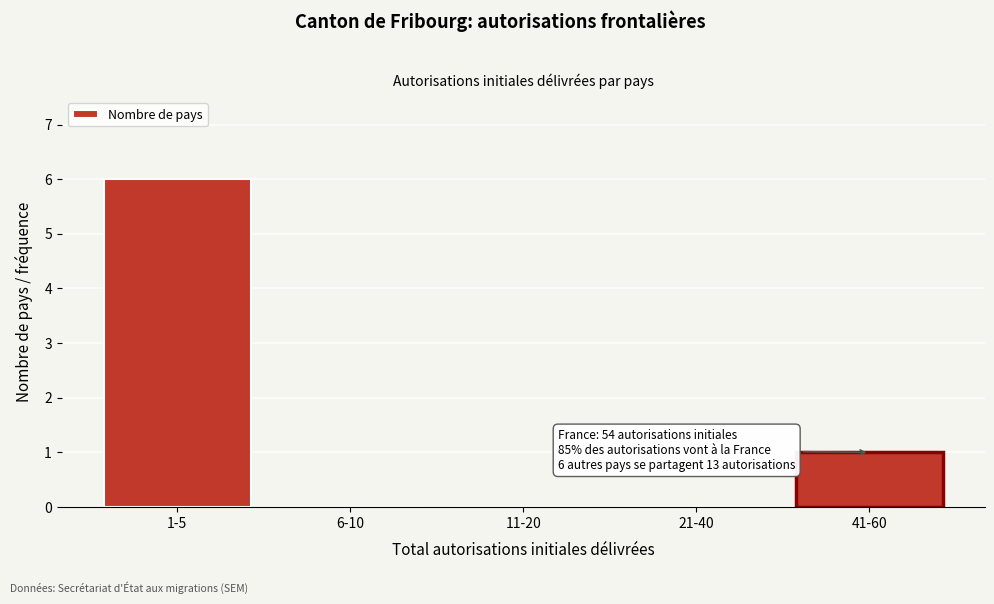

Reading left to right, transcribe all the data shown in this chart.

1-5=6	6-10=0	11-20=0	21-40=0	41-60=1